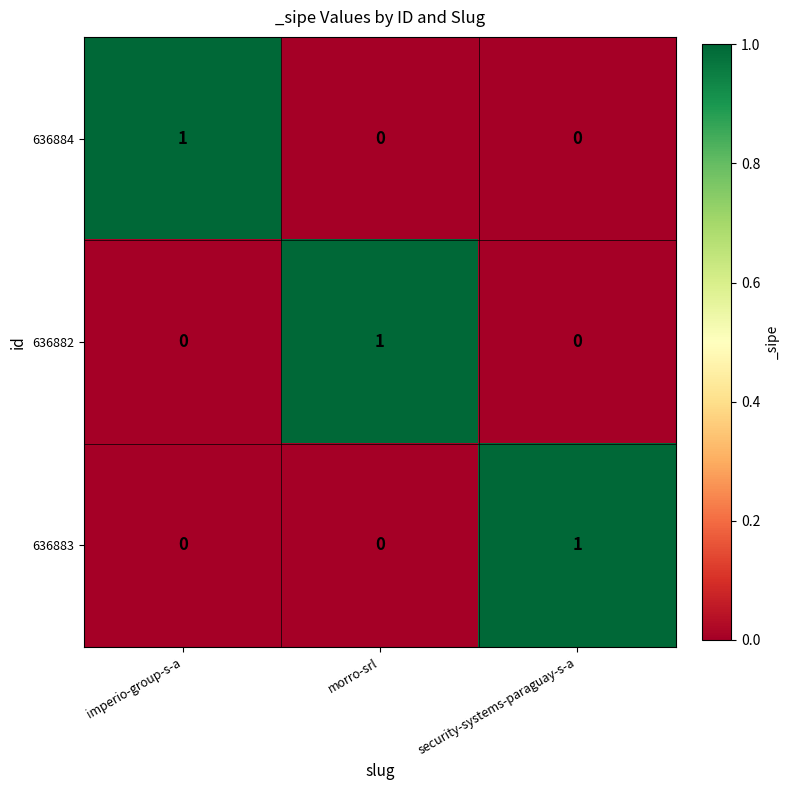

What is the difference between the highest and lowest values at imperio-group-s-a?

1